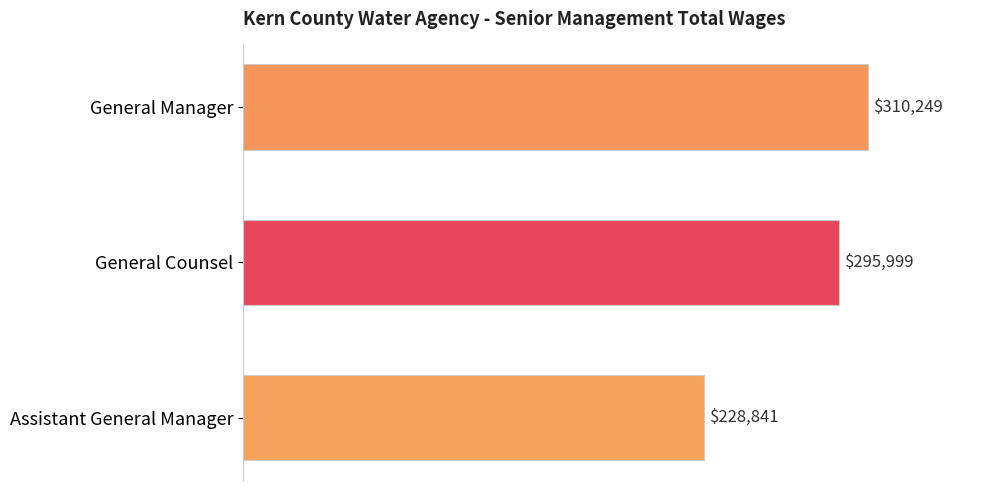

Are the bars horizontal?

Yes